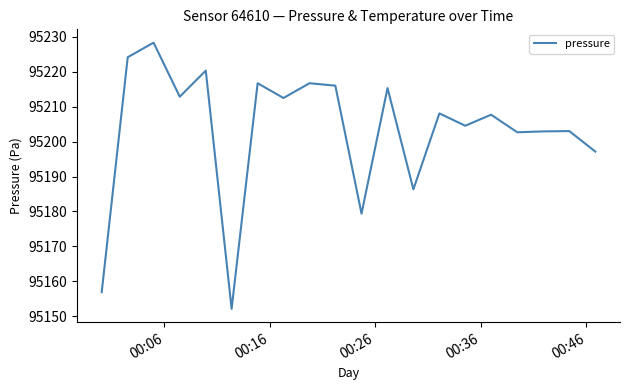

What is the difference between the maximum and minimum values?

76.2